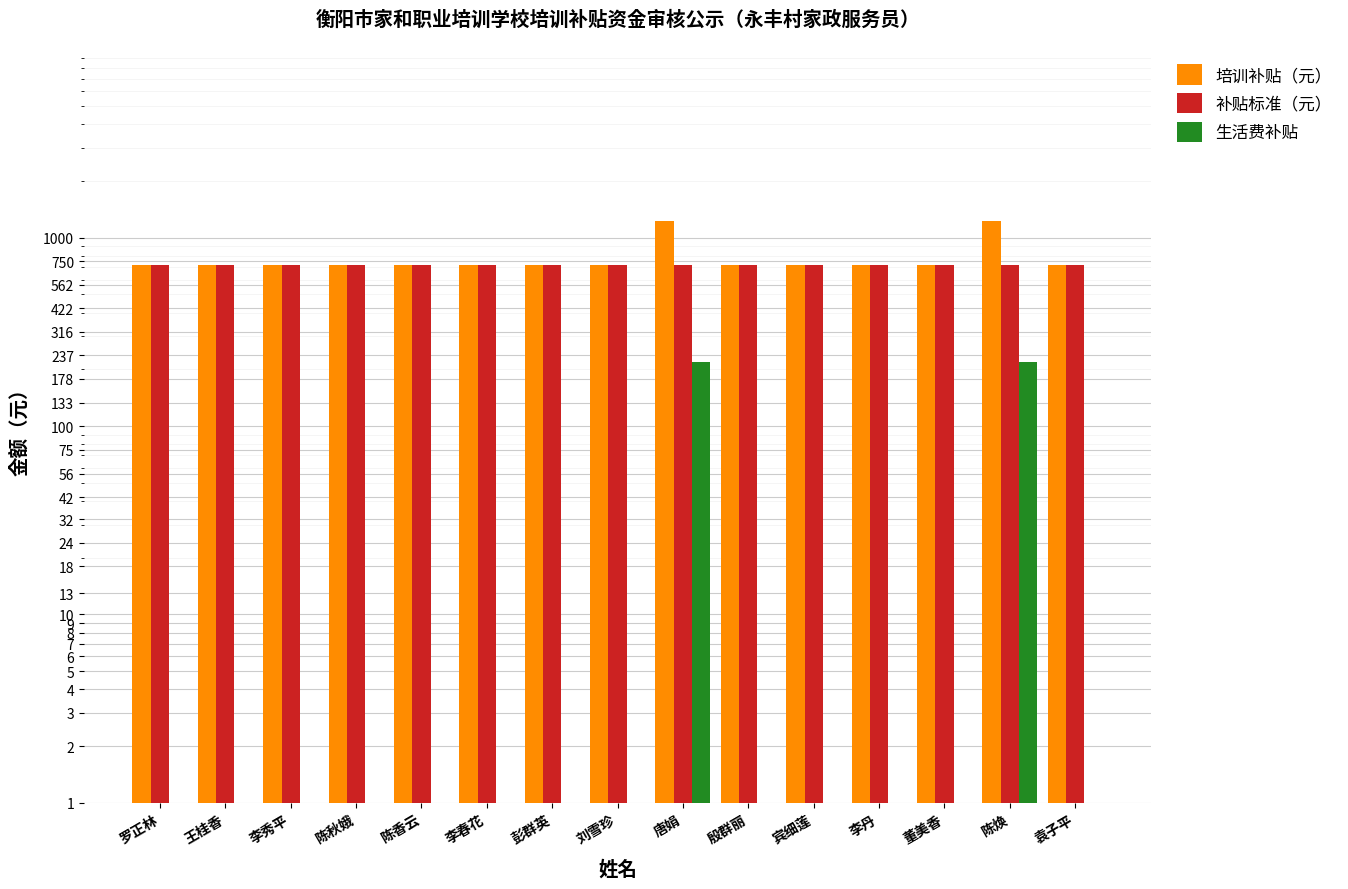

What is the label of the 7th bar from the left?

彭群英